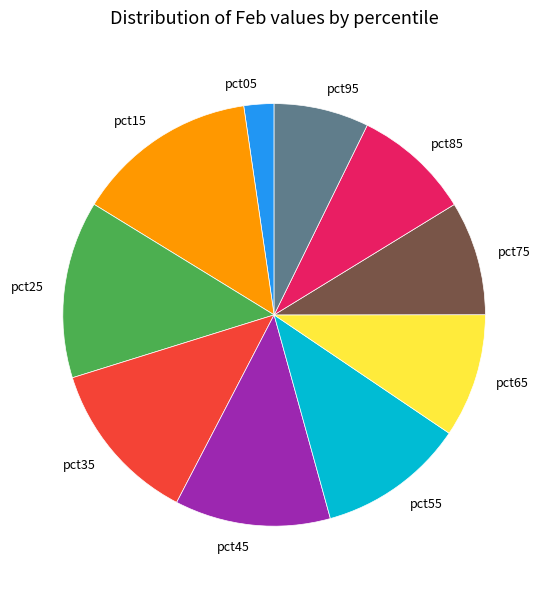

Is pct25 the majority of the pie?

No